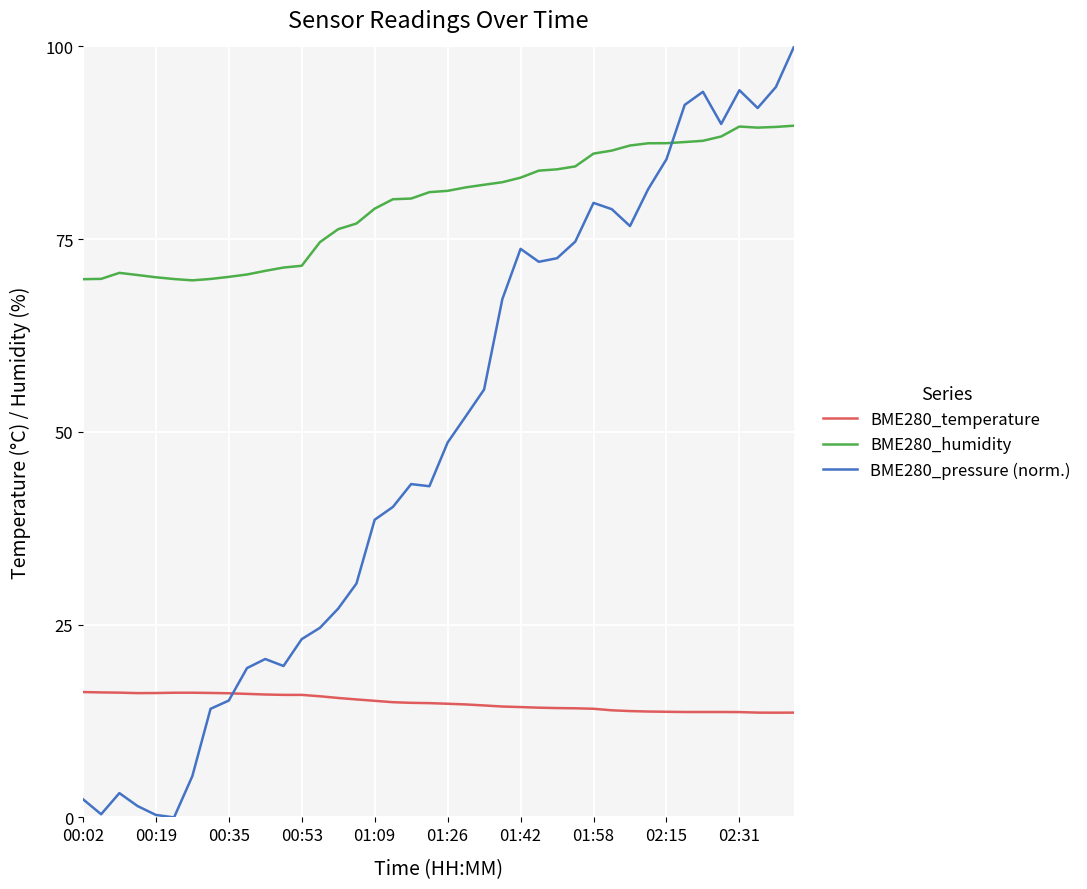

Which series has the largest range (max minus min)?

BME280_pressure (norm.)